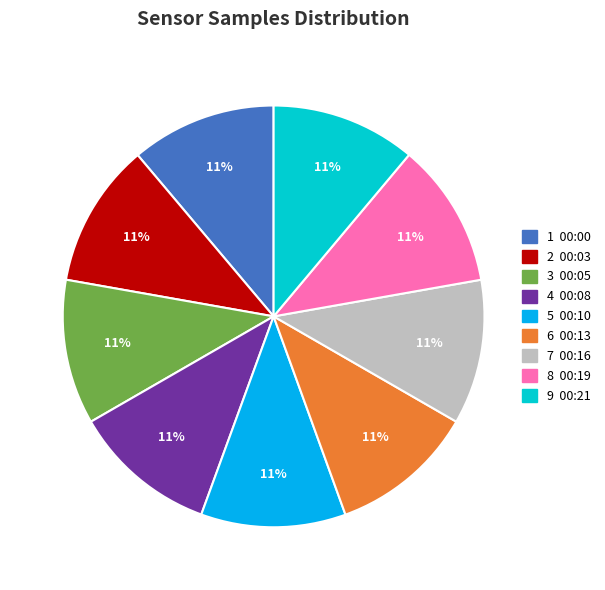

To the nearest percent, what is the average slice percentage?

11%